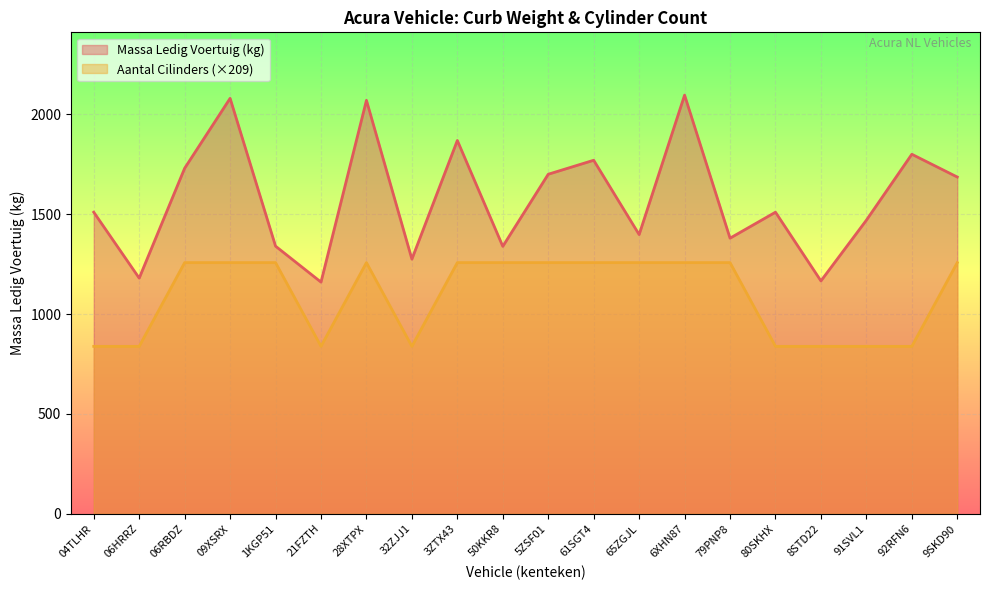

Where is the first local maximum for aantal_cilinders?

28XTPX